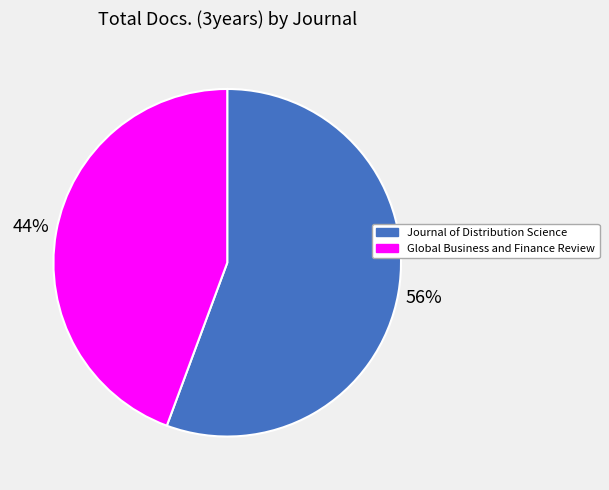

What is the smallest slice in the pie chart?

Global Business and Finance Review